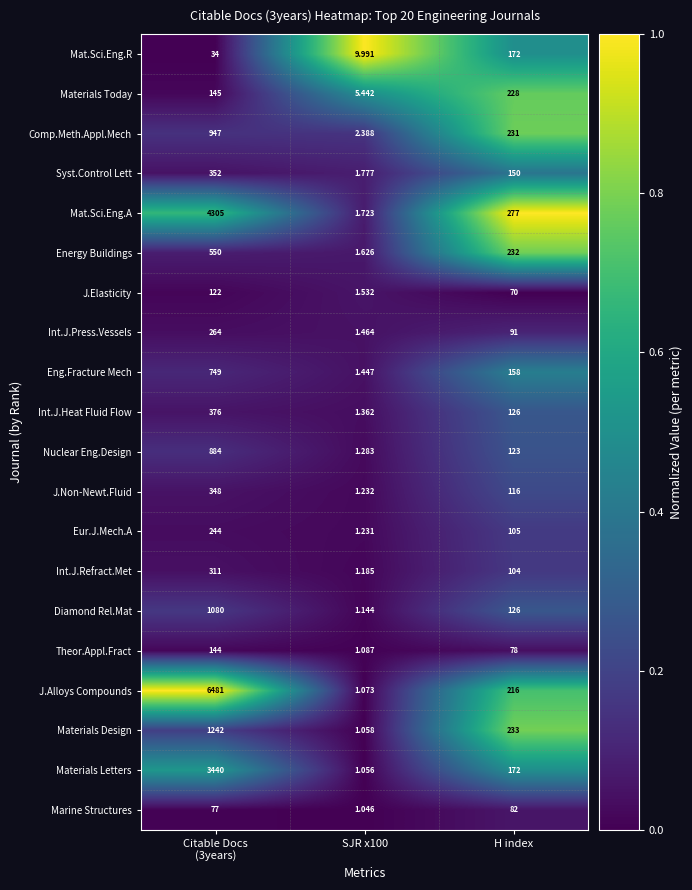

Rank the series by their maximum value, from highest to lowest.

J.Alloys Compounds, Mat.Sci.Eng.A, Materials Letters, Materials Design, Diamond Rel.Mat, Comp.Meth.Appl.Mech, Nuclear Eng.Design, Eng.Fracture Mech, Energy Buildings, Int.J.Heat Fluid Flow, Syst.Control Lett, J.Non-Newt.Fluid, Int.J.Refract.Met, Int.J.Press.Vessels, Eur.J.Mech.A, Materials Today, Mat.Sci.Eng.R, Theor.Appl.Fract, J.Elasticity, Marine Structures